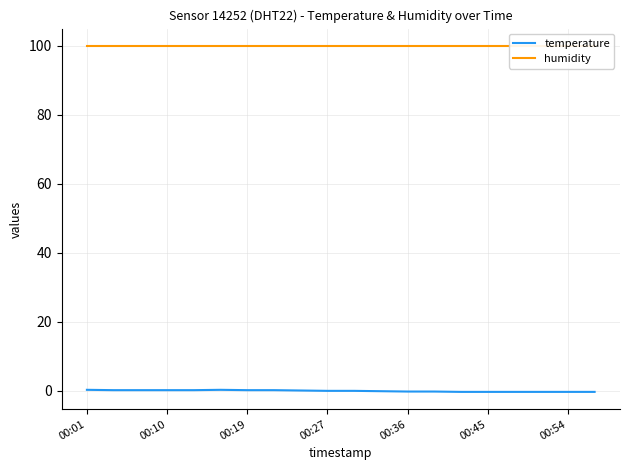

Which series changed the most between 00:01 and 00:27?

temperature